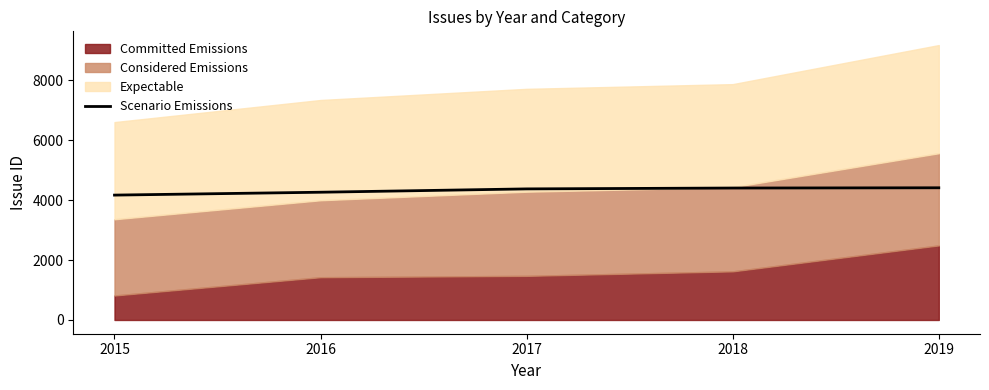

Does the chart display data point markers on the line(s)?

No